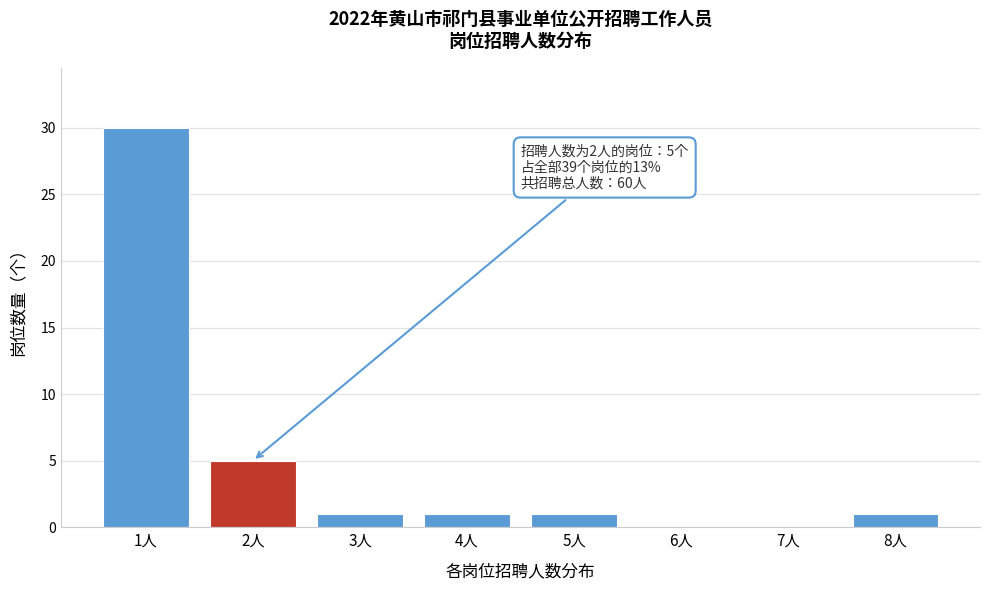

Reading left to right, list all the values displayed in this chart.

1人=30	2人=5	3人=1	4人=1	5人=1	6人=0	7人=0	8人=1